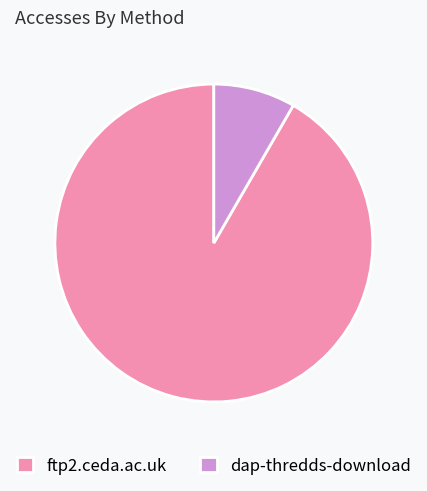

Approximately how many times larger is the value at ftp2.ceda.ac.uk compared to dap-thredds-download?

11.0